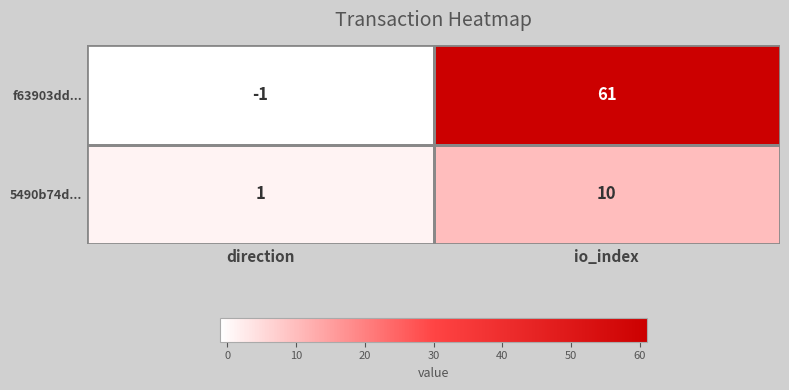

What is the spread (max minus min) of values at io_index?

51